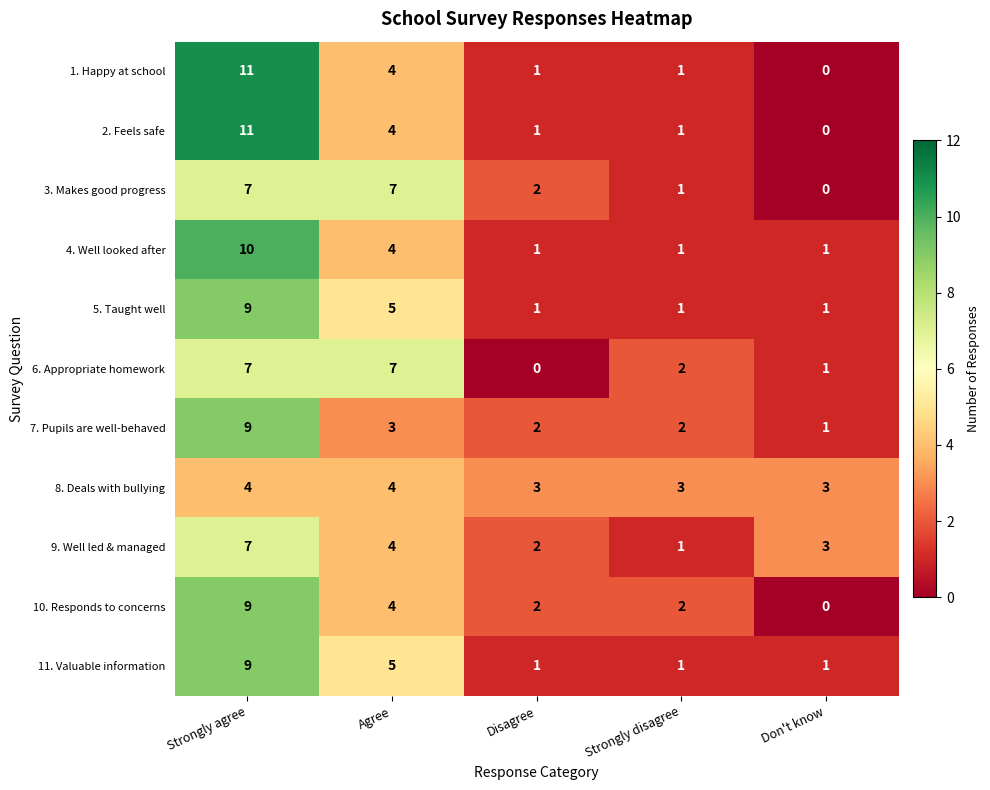

What is the highest value of the 2. Feels safe series?

11